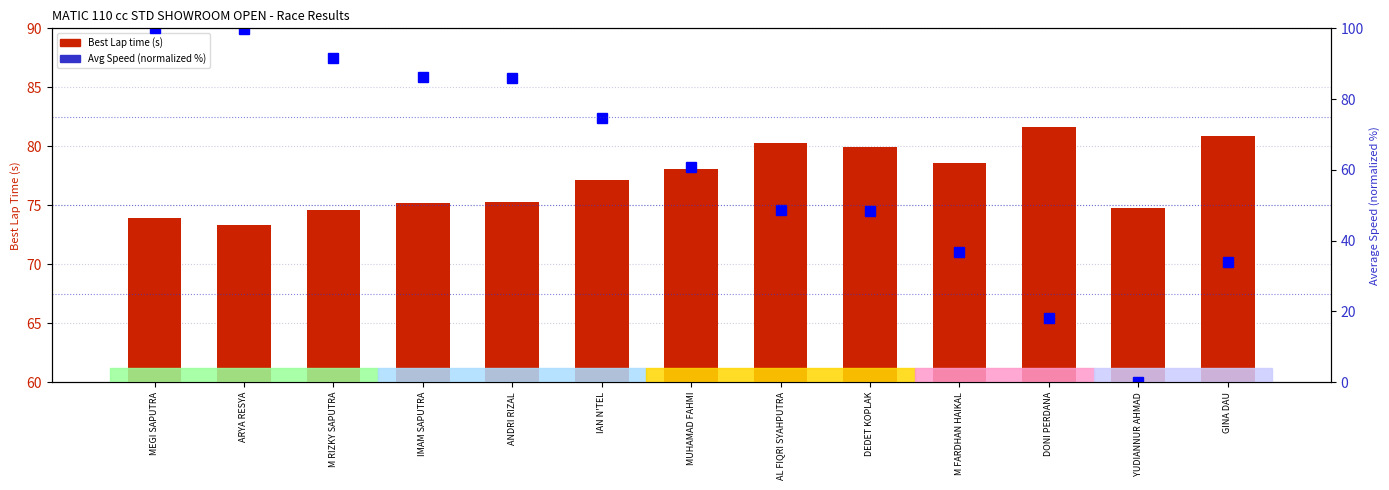

Where is Average Speed (normalized) nearest to the value 50?

AL FIQRI SYAHPUTRA